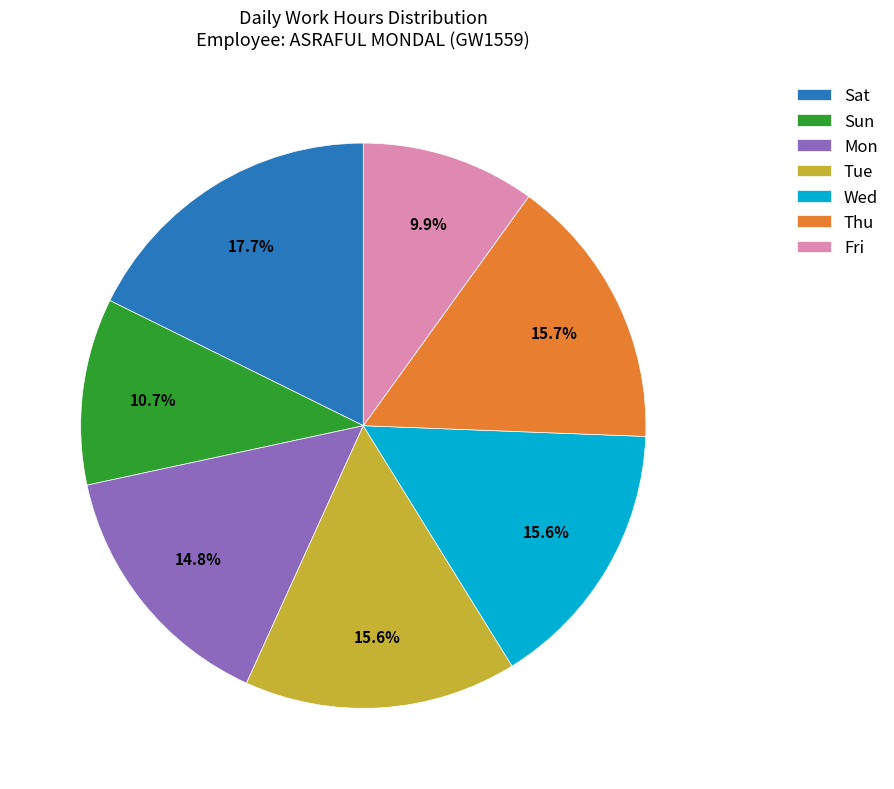

Which has a higher value, Sat or Thu?

Sat